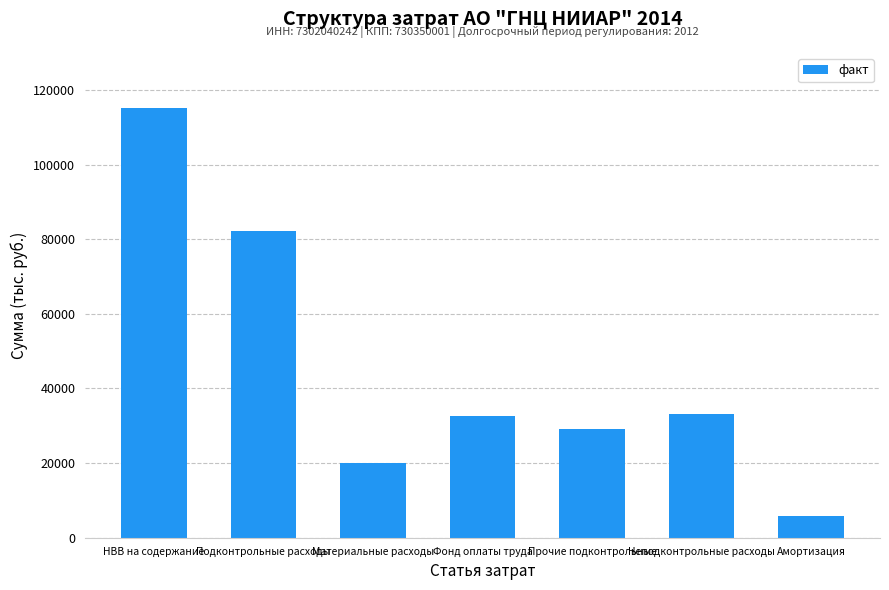

What is the ratio of the value at Подконтрольные расходы to the value at Неподконтрольные расходы?

2.5